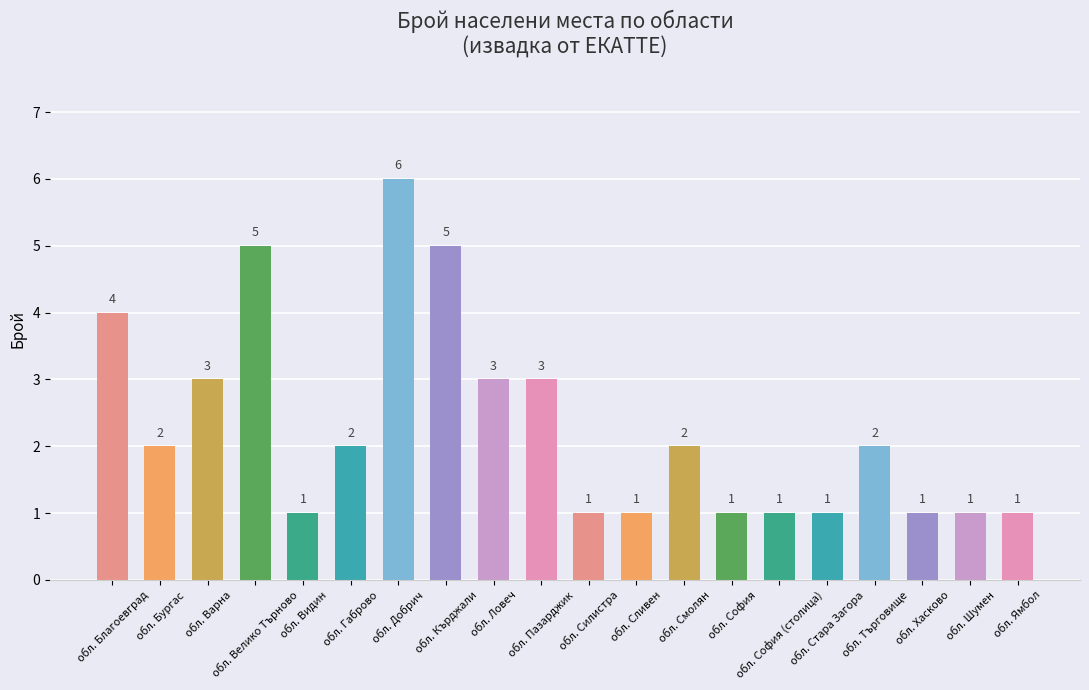

What is the value of the 16th bar from the left?

1